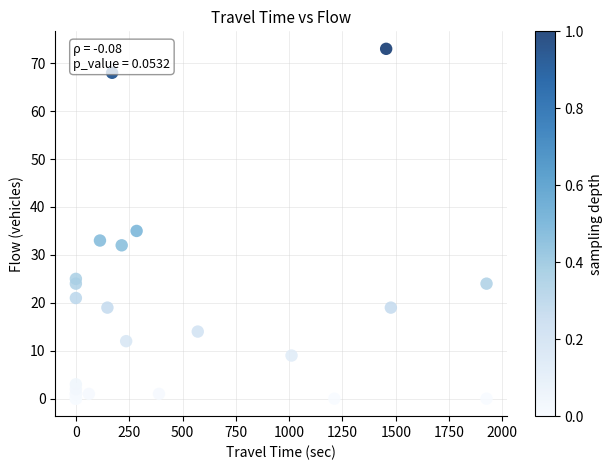

What Y value in the scatter plot is closest to 36?

35